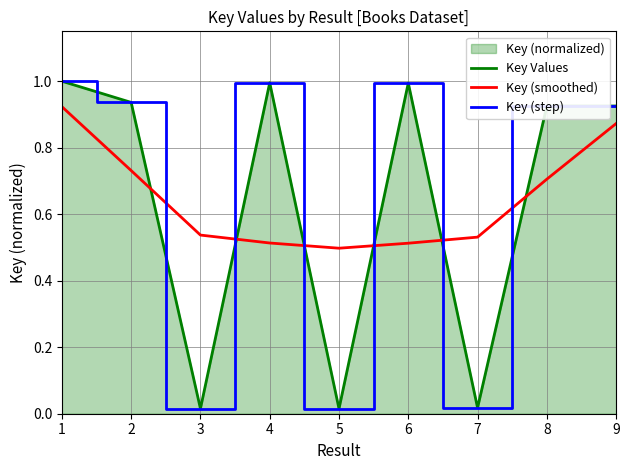

How many intersections are there between Key (step) and Key (smoothed)?

6